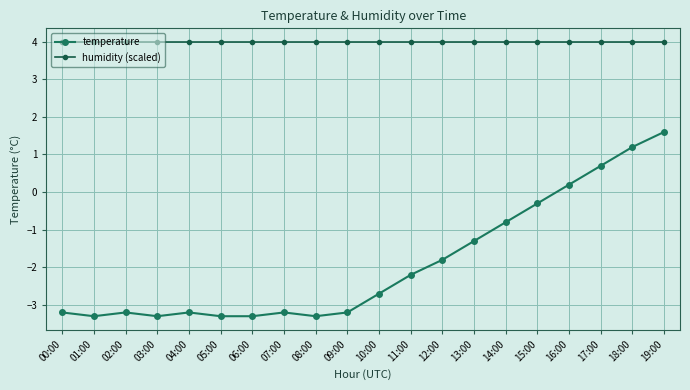

At which label does humidity (scaled) reach its peak?

00:00